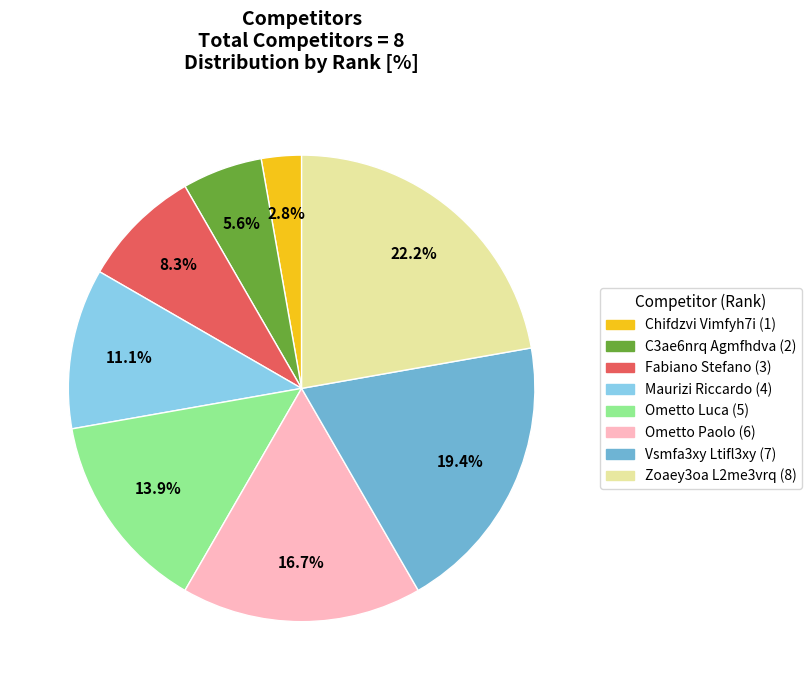

Is it true that Ometto Luca is 27% of the pie?

False